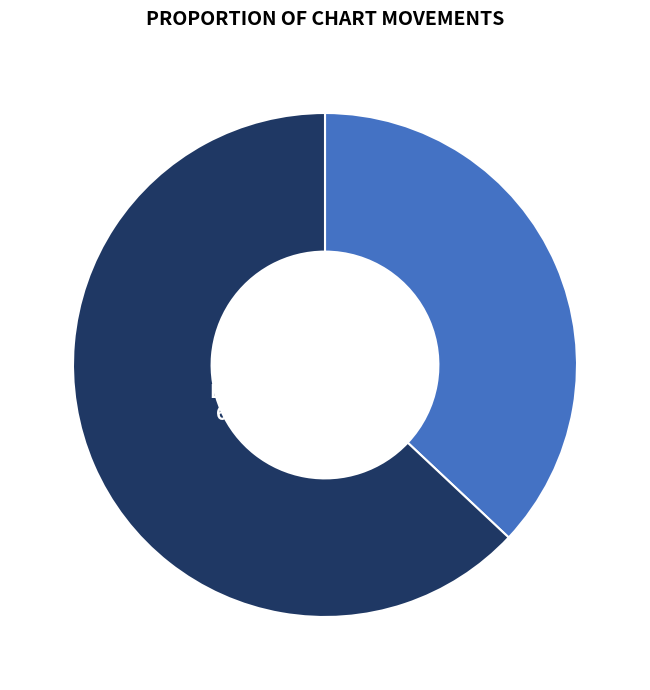

To the nearest percent, what is the average slice percentage?

50%